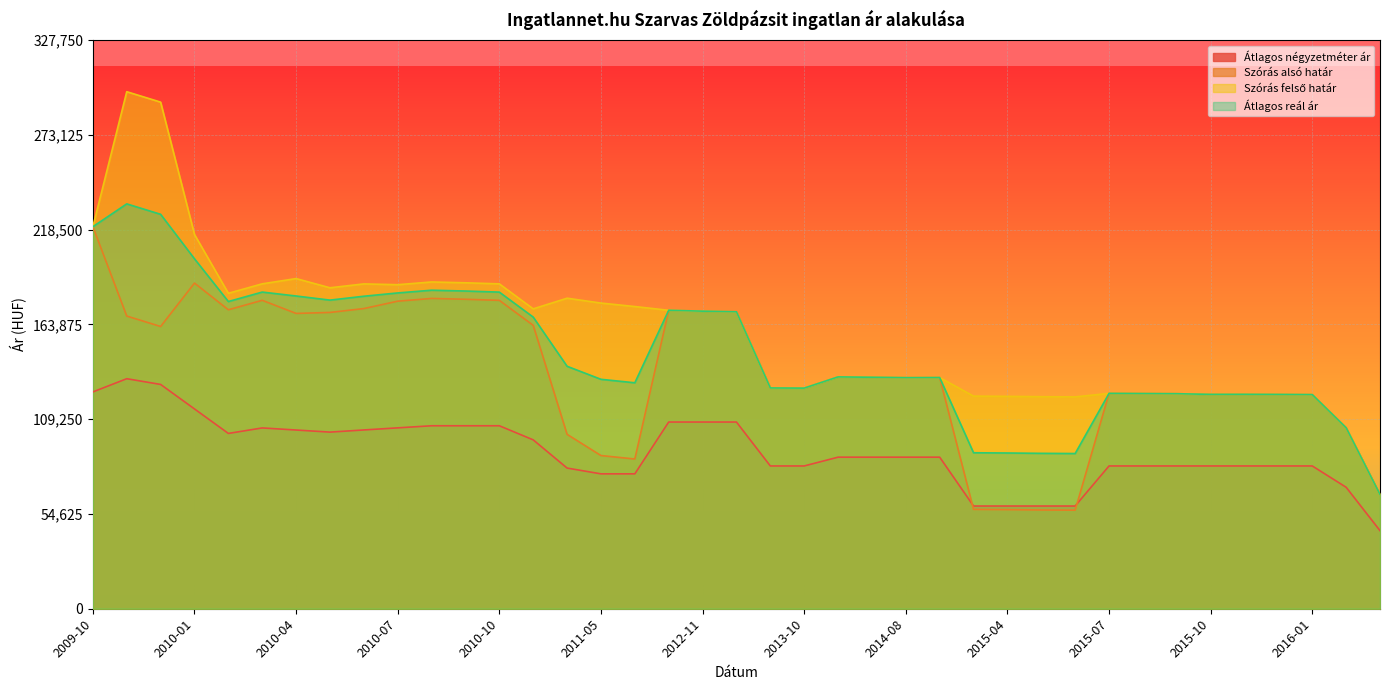

What is the sum of all Szórás alsó határ values?

5320016